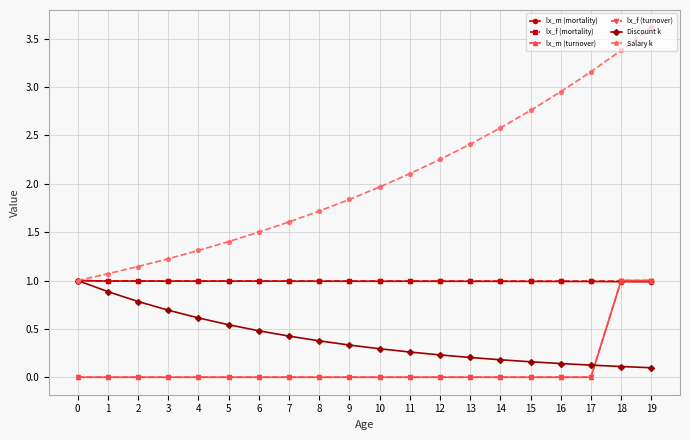

The lx_f (turnover) series shows 0.0 at 7. True or false?

True